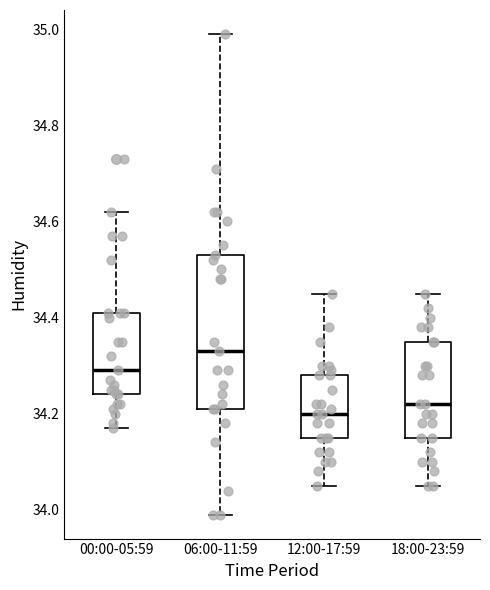

Comparing the boxes themselves (not the whiskers), which one is the tallest?

06:00-11:59